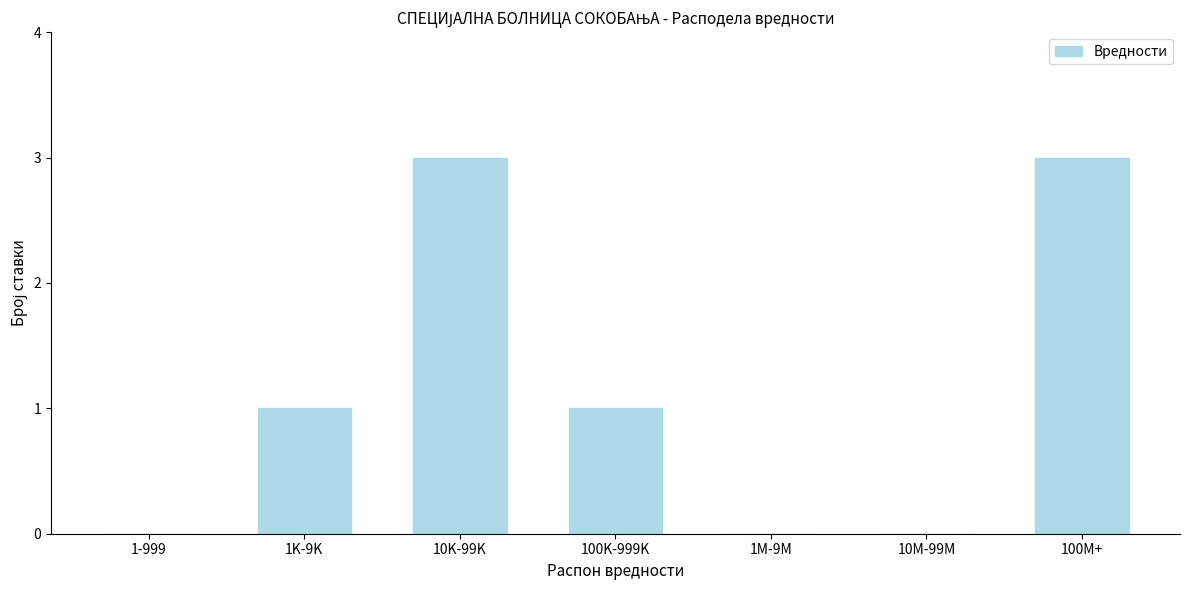

Reading left to right, extract all data points from this chart.

1-999=0	1K-9K=1	10K-99K=3	100K-999K=1	1M-9M=0	10M-99M=0	100M+=3